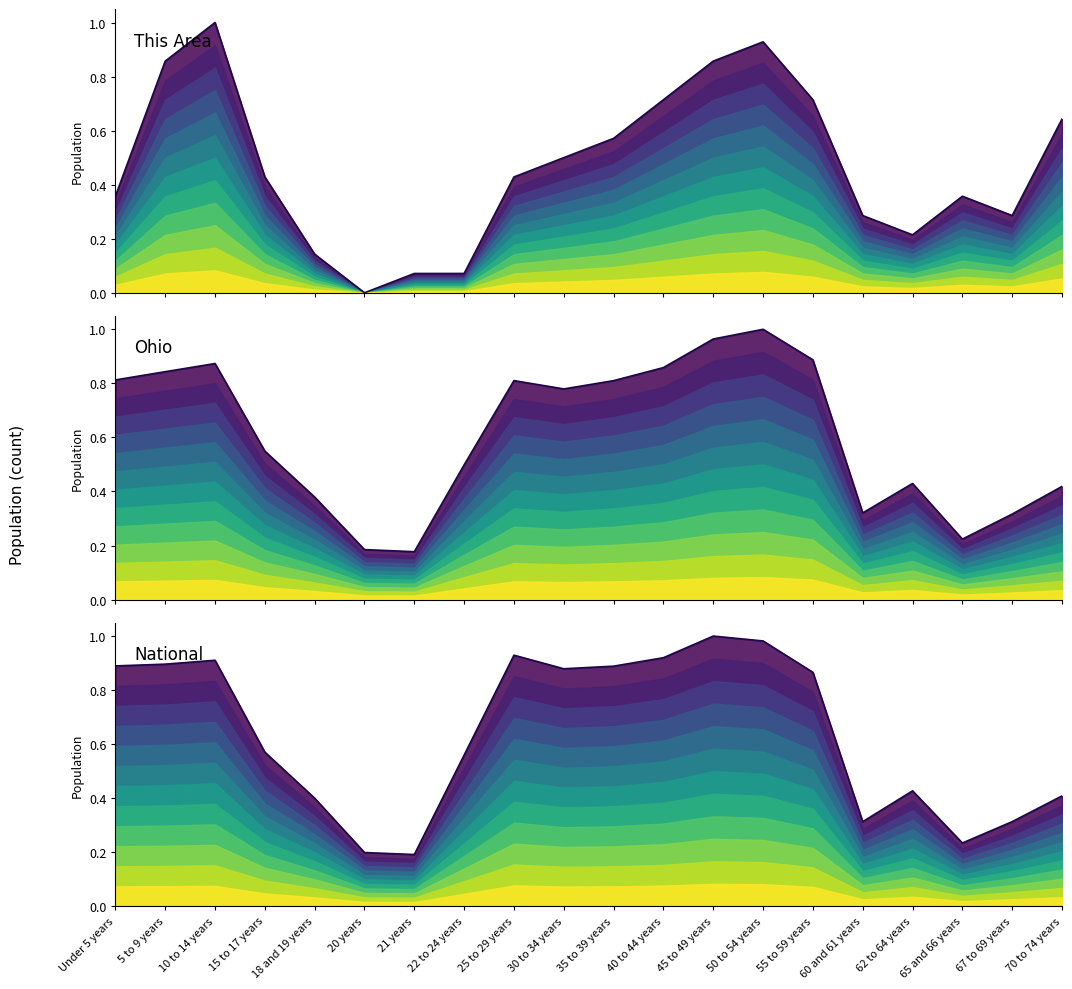

Between Under 5 years and 65 and 66 years, which series saw the biggest shift?

National